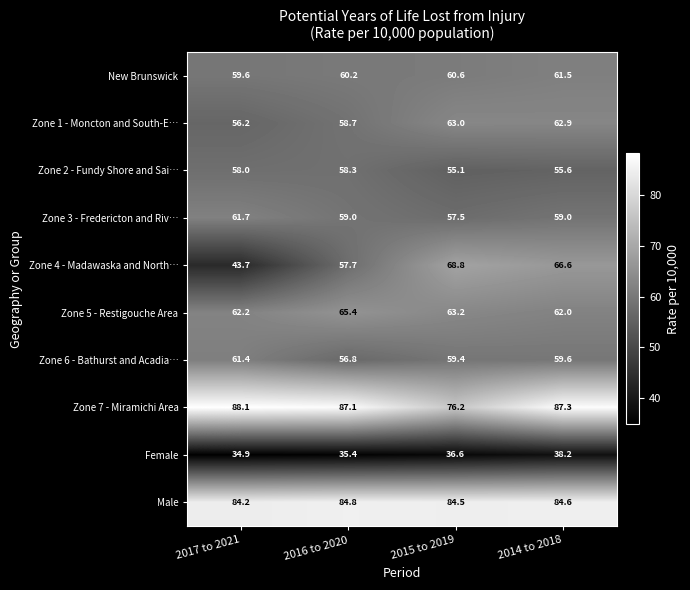

List the labels in order of Female value, largest first.

2014 to 2018, 2015 to 2019, 2016 to 2020, 2017 to 2021